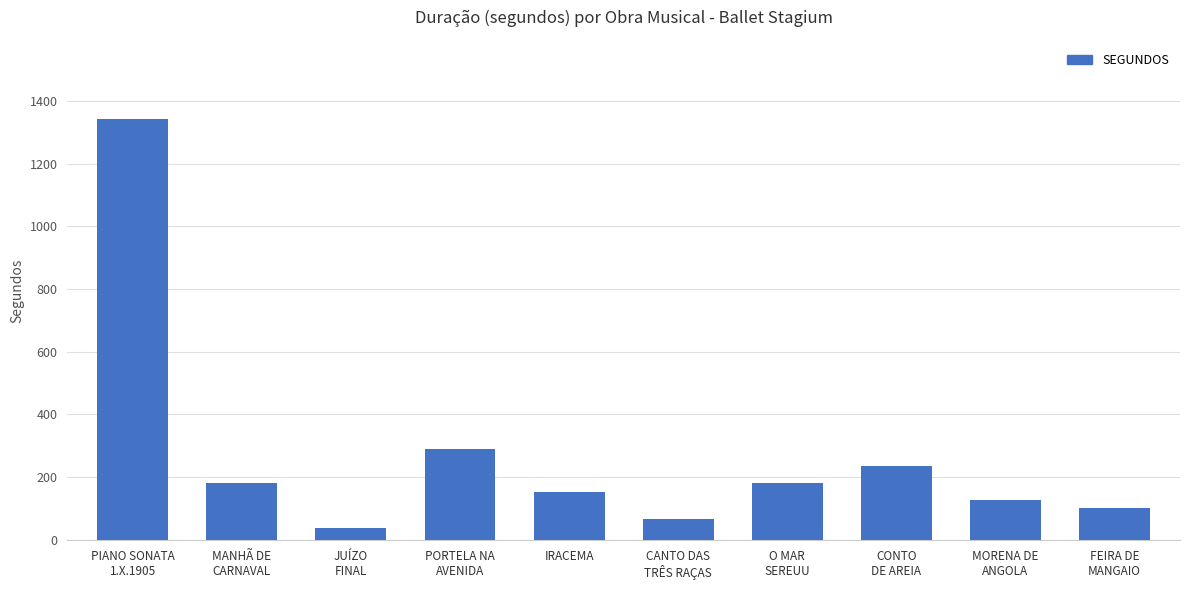

What is the smallest value displayed?

37